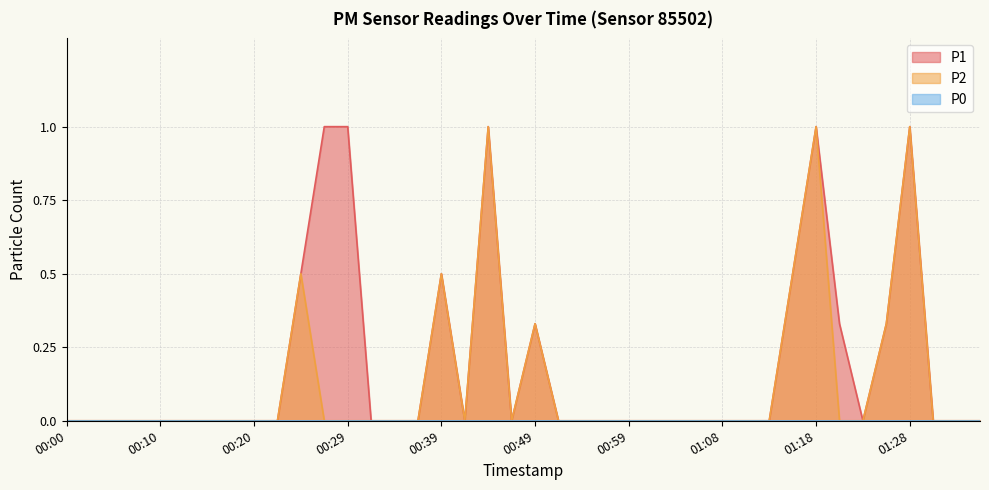

Which series has the widest spread of values?

P1